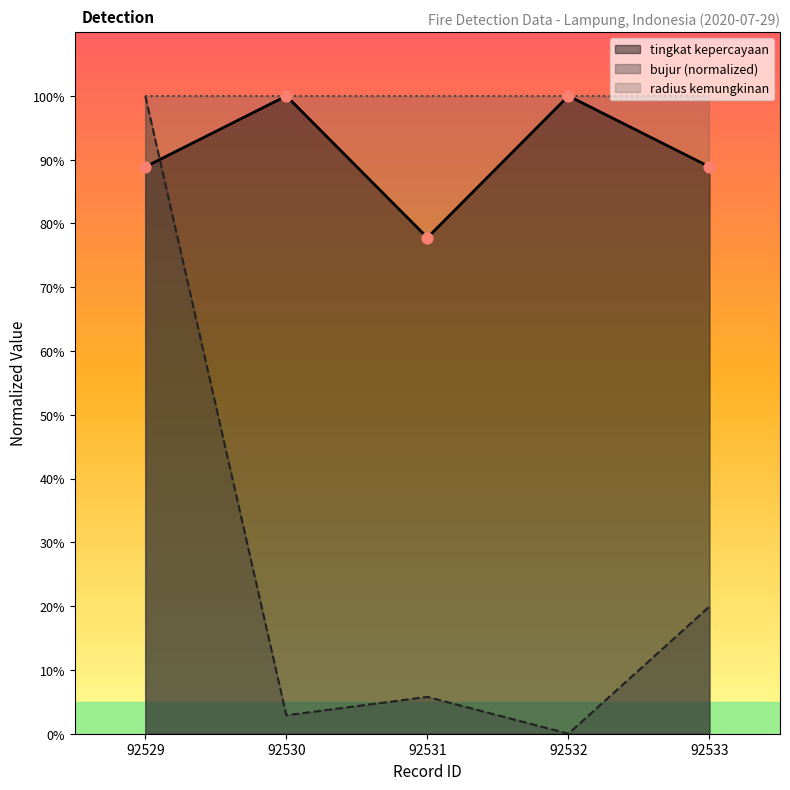

After their last crossing, which series has the higher values: tingkat kepercayaan or bujur (normalized)?

tingkat kepercayaan